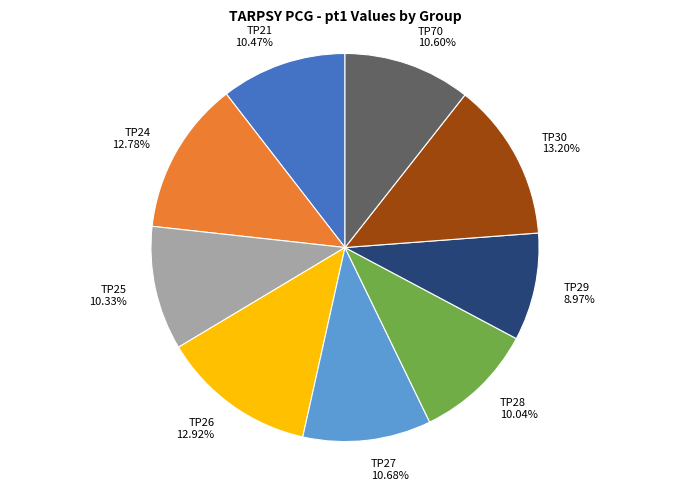

True or false: TP27 accounts for 11% of the total.

True